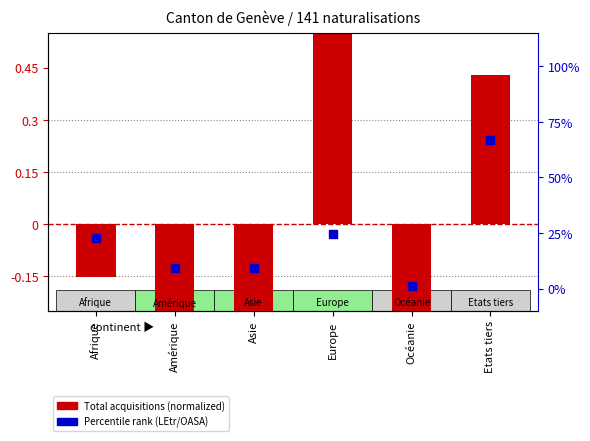

What is the ratio of the value at Afrique to the value at Amérique?

2.4